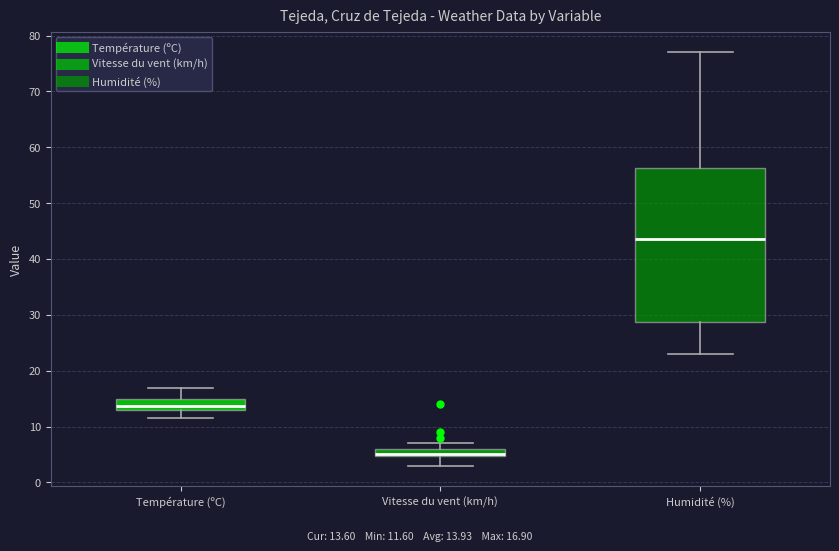

Which box is the tallest, from its lower edge to its upper edge?

Humidité (%)